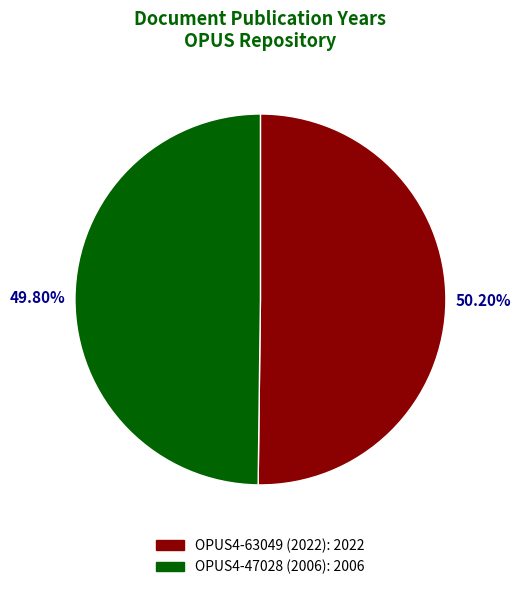

Does any single category account for the majority?

Yes